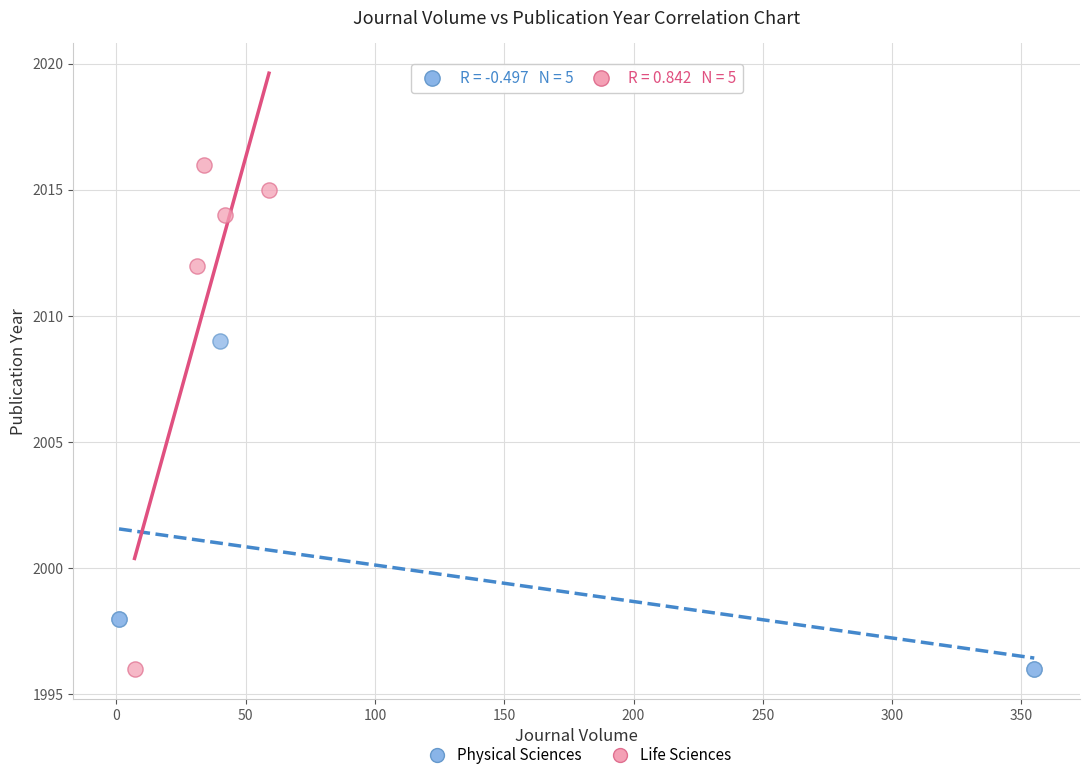

Which series has the largest Y range (max minus min)?

Life Sciences